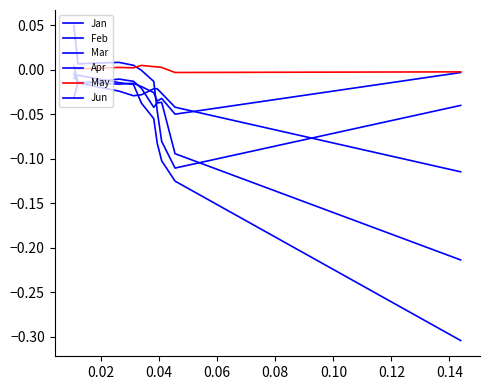

True or false: Apr and May intersect in this chart.

False